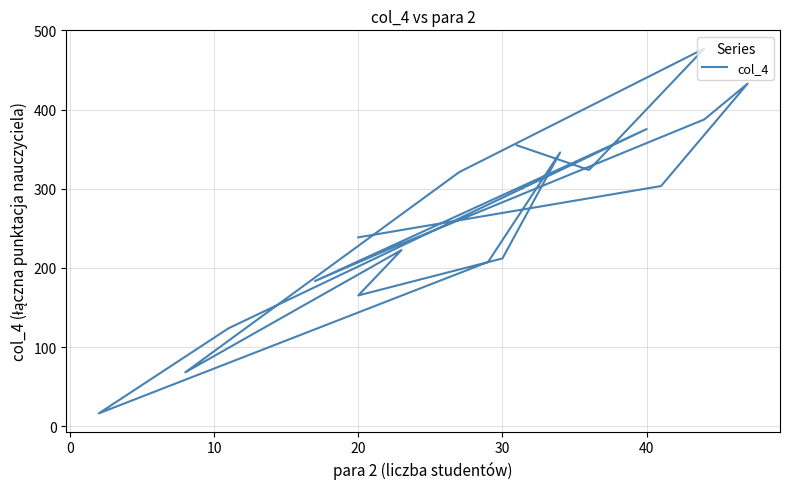

How many points are higher than both their immediate neighbors (excluding endpoints)?

5